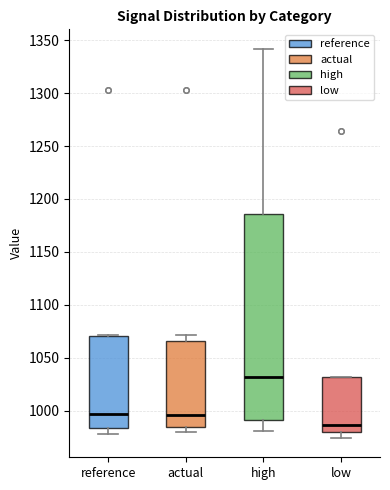

Reading left to right, transcribe this box plot: for each box, give where its median line is, the range the box spans, and where its two whiskers end, as read against the y-axis. The values are not printed on the chart, so give them approximately, as read against the axis.

reference: median 995, box 985 to 1070, whiskers 975 to 1070
actual: median 995, box 985 to 1065, whiskers 980 to 1070
high: median 1030, box 990 to 1185, whiskers 980 to 1340
low: median 985, box 980 to 1030, whiskers 975 to 1030